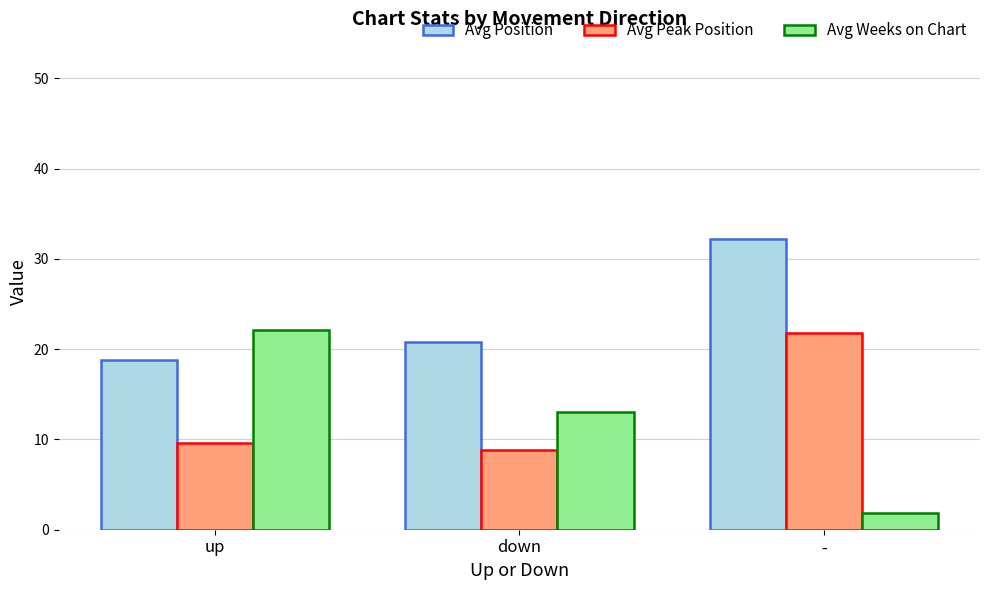

What is the highest value of the Avg Position series?

32.2